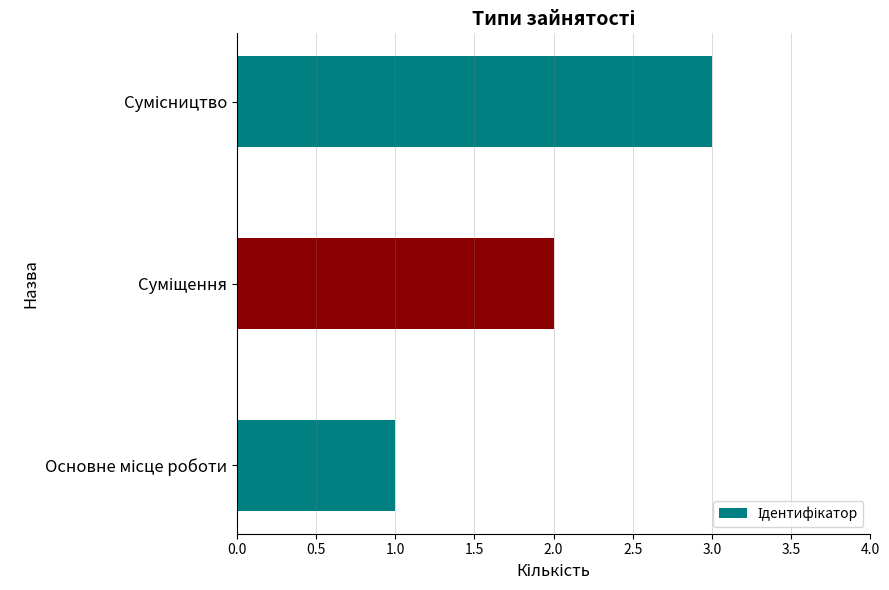

What is the sum of all values?

6